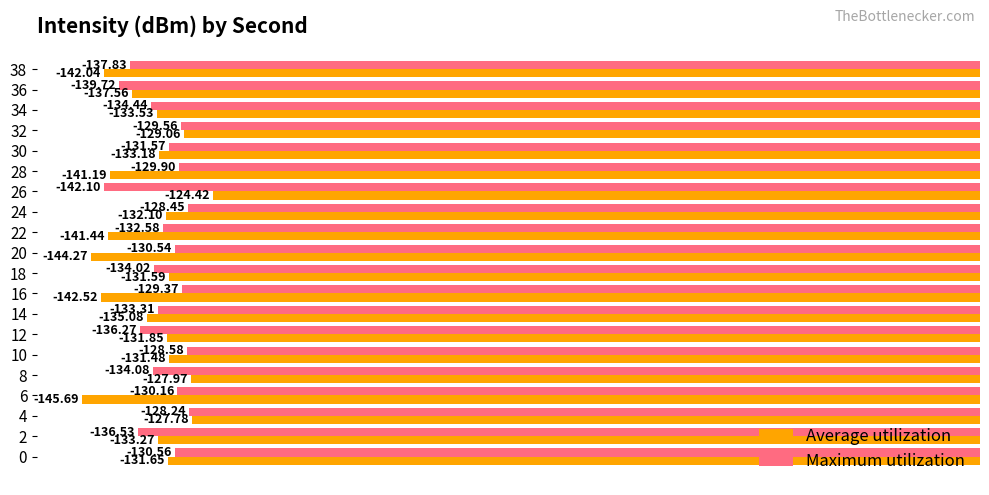

How many data points in Average utilization are above -133?

9